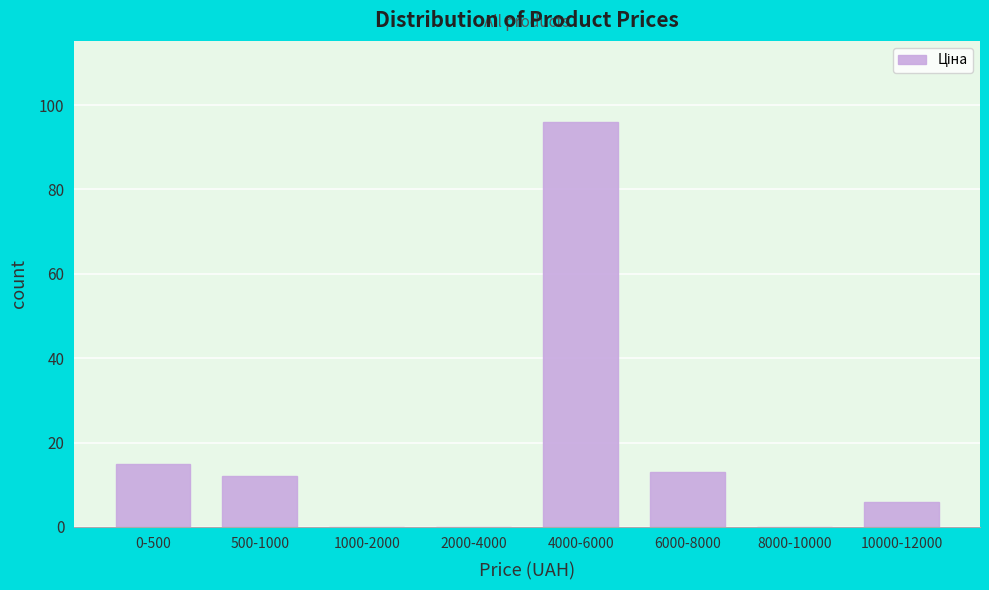

Reading right to left, what are all the values shown in this chart?

10000-12000=6	8000-10000=0	6000-8000=13	4000-6000=96	2000-4000=0	1000-2000=0	500-1000=12	0-500=15